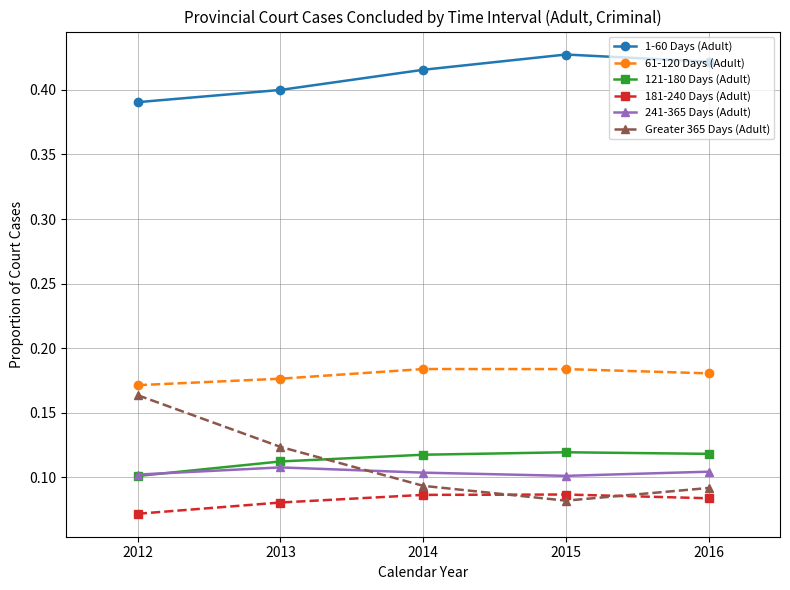

Which series has the largest total across all categories?

1-60 Days (Adult)